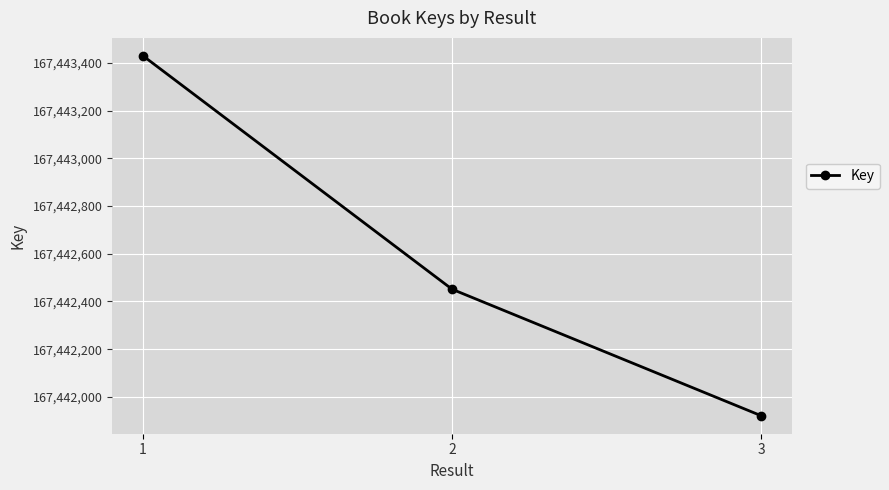

The value at 3 is 102108278. True or false?

False